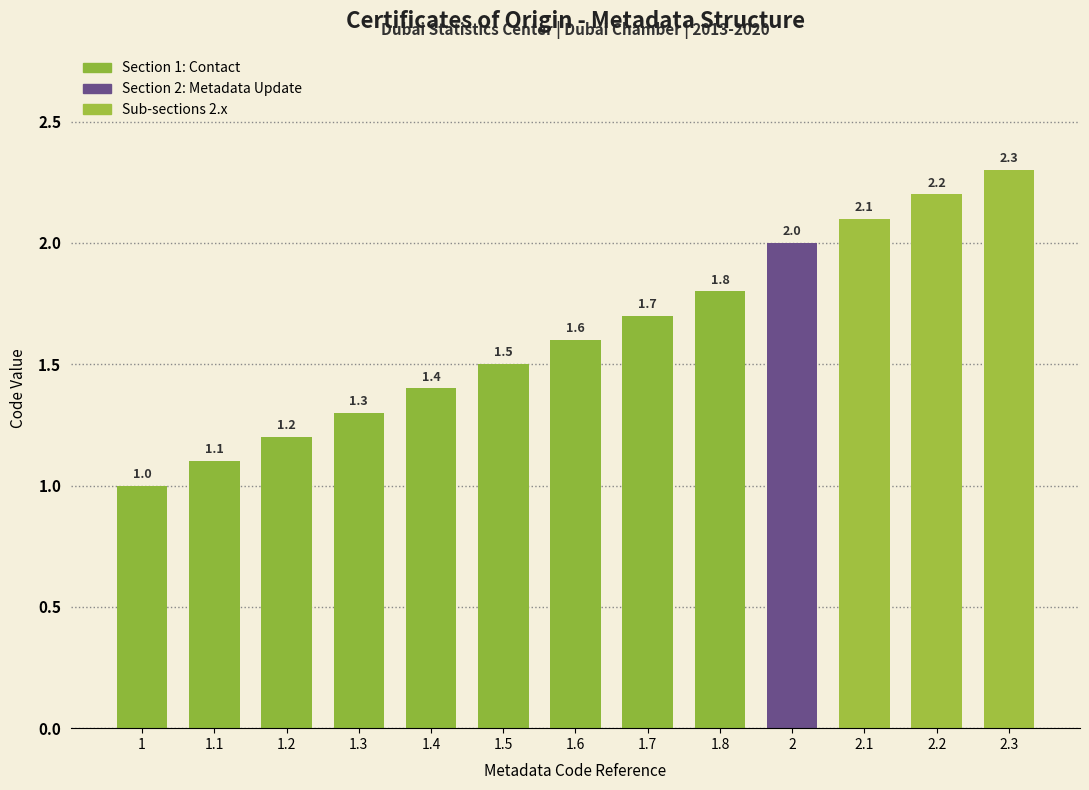

Count the number of data series in this chart.

1